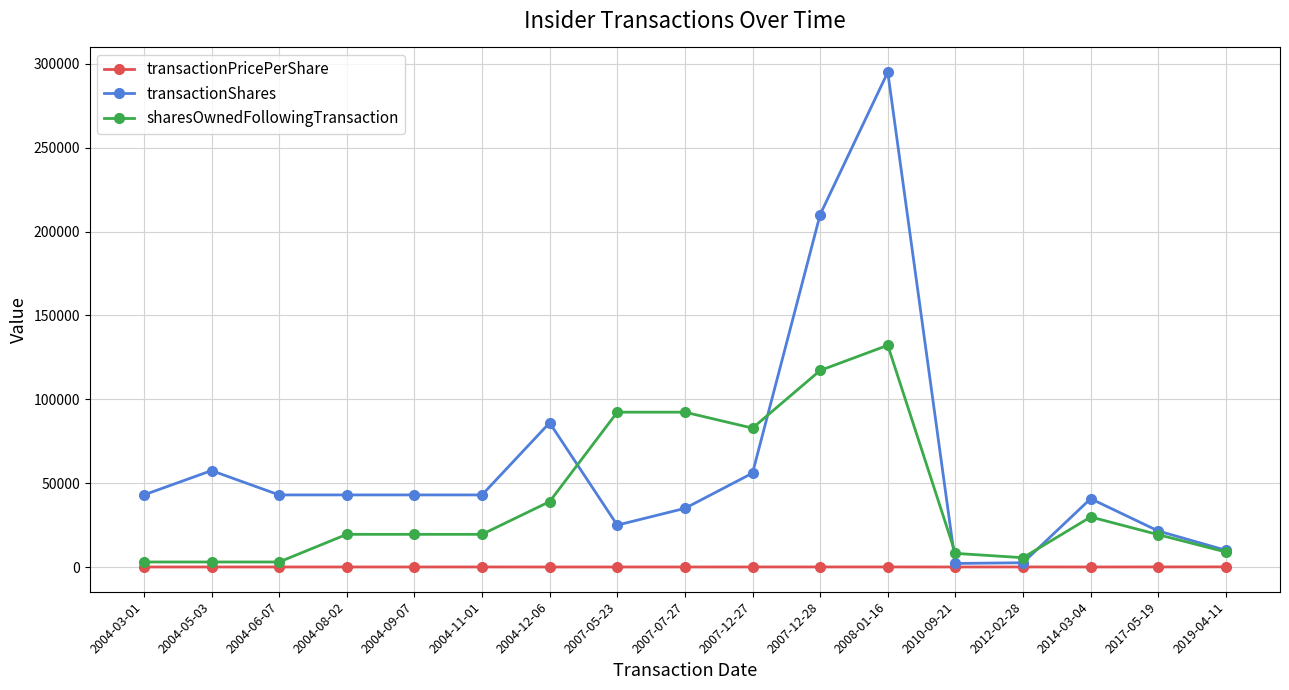

The transactionShares series shows 57504.0 at 2004-05-03. True or false?

True